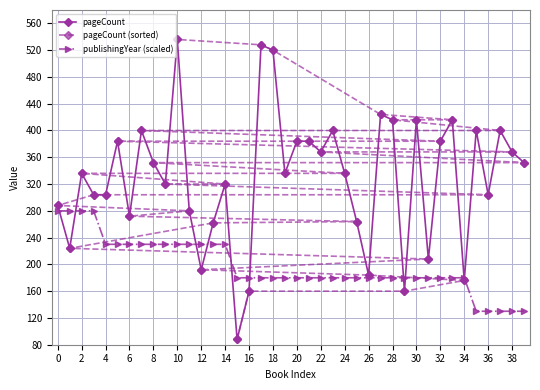

Which series has the widest spread of values?

pageCount